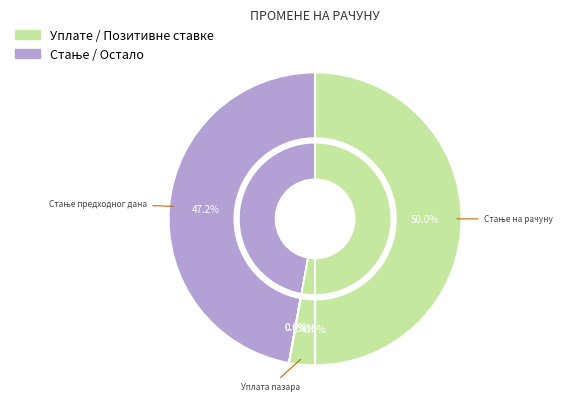

The Остале исплате-материјални трошкови slice represents 0% of the pie. True or false?

True